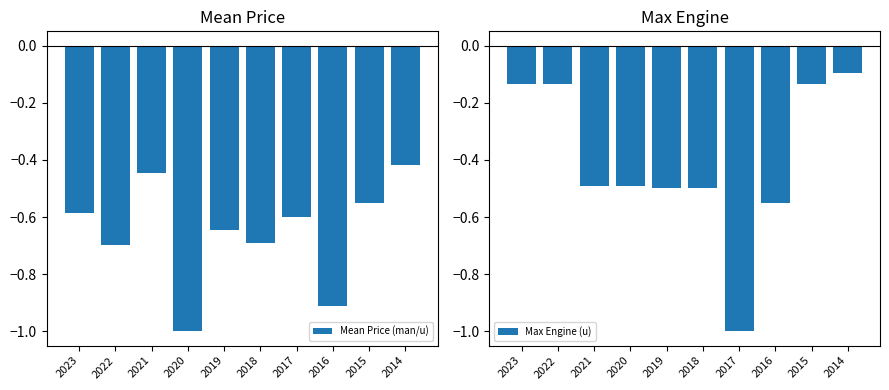

What is the greatest value displayed?

-0.1